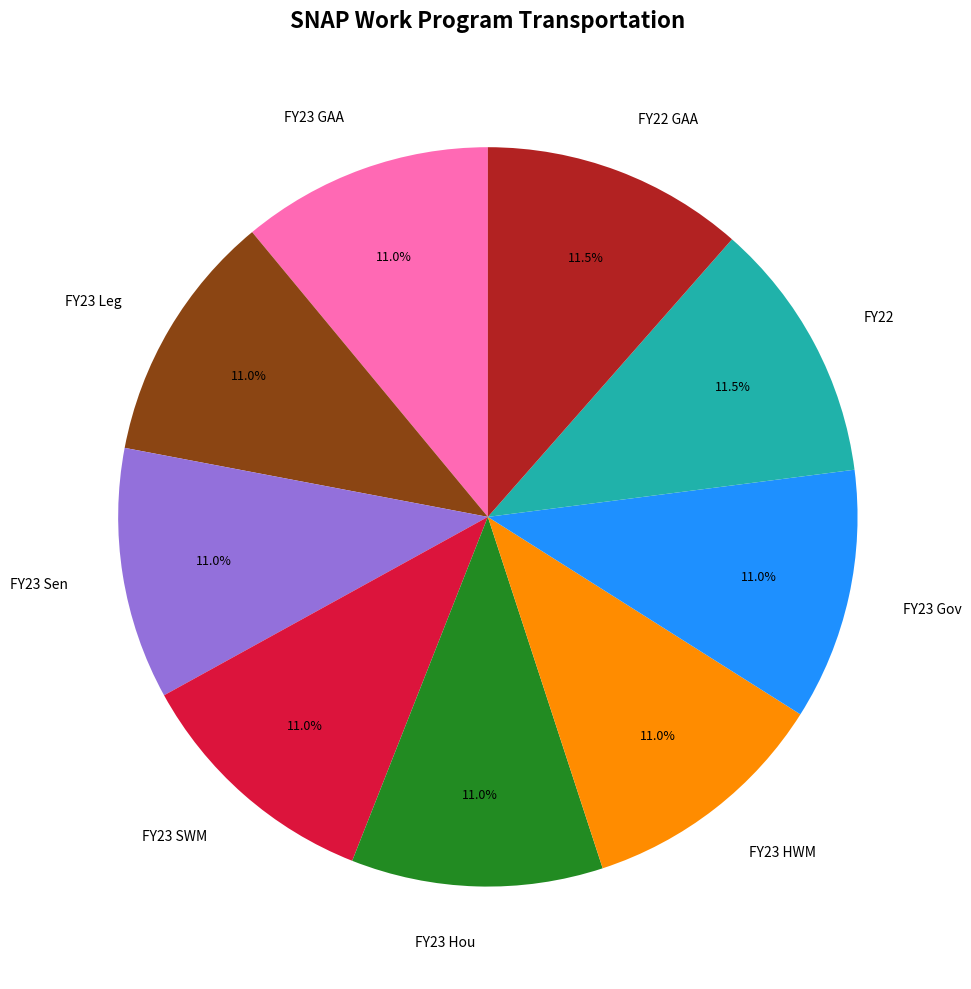

Is the sum of FY23 GAA and FY23 Hou greater than half?

No